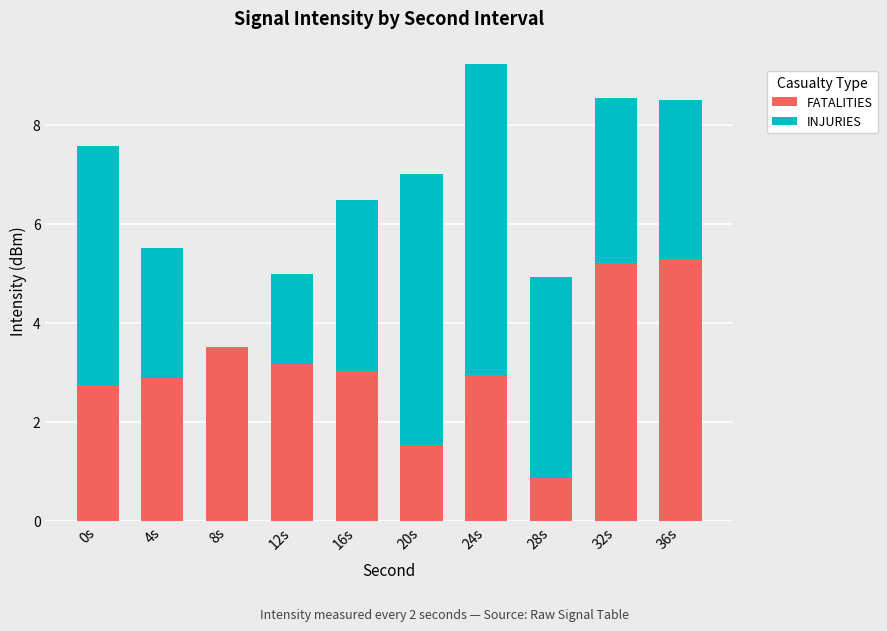

At which category is the sum across all series the highest?

24s